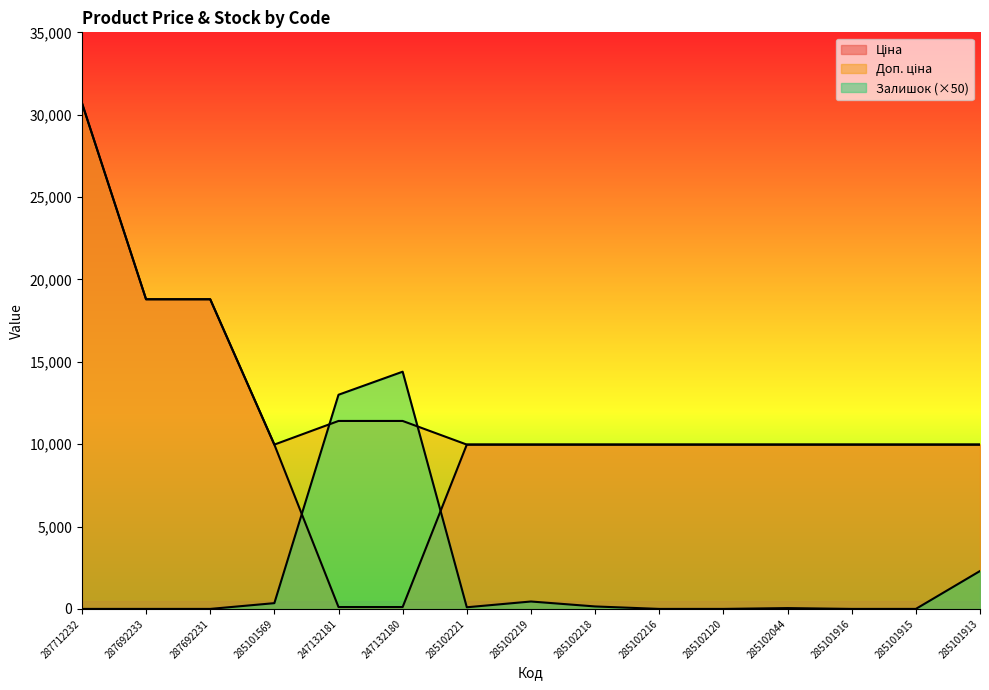

True or false: Ціна and Доп. ціна intersect in this chart.

False